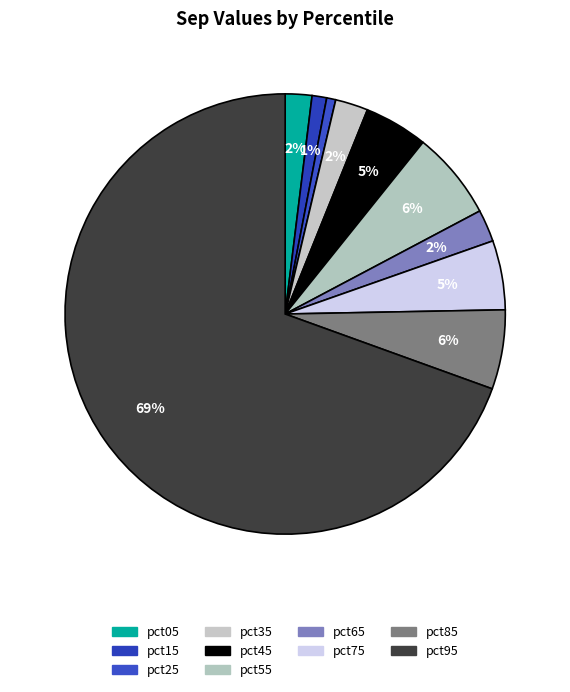

Count the number of slices in the pie.

10